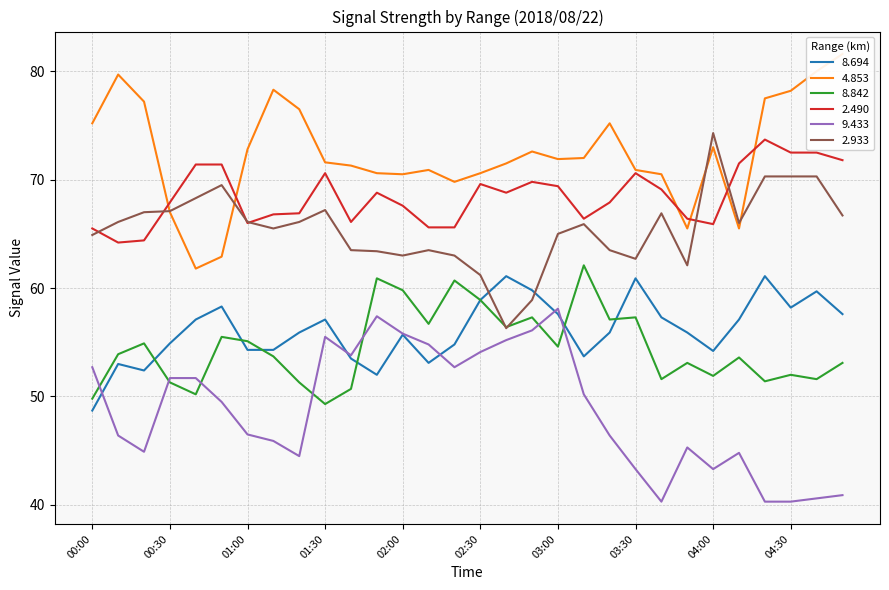

Reading left to right, list all the values displayed in this chart.

8.694: 48.7	53.0	52.4	54.9	57.1	58.3	54.3	54.3	55.9	57.1	53.5	52.0	55.7	53.1	54.8	58.9	61.1	59.8	57.6	53.7	55.9	60.9	57.3	55.9	54.2	57.1	61.1	58.2	59.7	57.6
4.853: 75.2	79.7	77.2	67.0	61.8	62.9	72.8	78.3	76.5	71.6	71.3	70.6	70.5	70.9	69.8	70.6	71.5	72.6	71.9	72.0	75.2	70.9	70.5	65.5	73.0	65.5	77.5	78.2	80.0	81.6
8.842: 49.8	53.9	54.9	51.3	50.2	55.5	55.1	53.7	51.3	49.3	50.7	60.9	59.8	56.7	60.7	58.9	56.4	57.3	54.6	62.1	57.1	57.3	51.6	53.1	51.9	53.6	51.4	52.0	51.6	53.1
2.490: 65.5	64.2	64.4	67.9	71.4	71.4	66.0	66.8	66.9	70.6	66.1	68.8	67.6	65.6	65.6	69.6	68.8	69.8	69.4	66.4	67.9	70.6	69.1	66.4	65.9	71.5	73.7	72.5	72.5	71.8
9.433: 52.7	46.4	44.9	51.7	51.7	49.5	46.5	45.9	44.5	55.5	53.8	57.4	55.8	54.8	52.7	54.1	55.2	56.1	58.1	50.2	46.4	43.3	40.3	45.3	43.3	44.8	40.3	40.3	40.6	40.9
2.933: 64.9	66.1	67.0	67.1	68.3	69.5	66.1	65.5	66.1	67.2	63.5	63.4	63.0	63.5	63.0	61.2	56.3	58.9	65.0	65.9	63.5	62.7	66.9	62.1	74.3	66.0	70.3	70.3	70.3	66.7